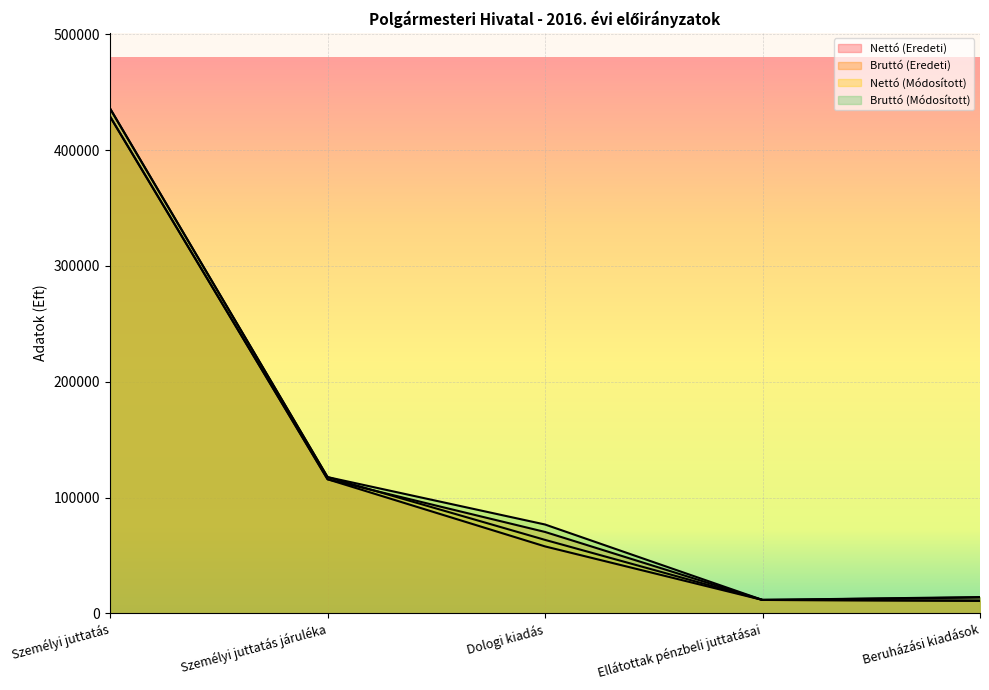

Reading left to right, what are all the values shown in this chart?

Nettó (Eredeti): 428984	115815	57835	11610	10787
Bruttó (Eredeti): 428984	115815	70314	11610	13700
Nettó (Módosított): 435934	117690	63465	11610	11102
Bruttó (Módosított): 435934	117690	76752	11610	14100